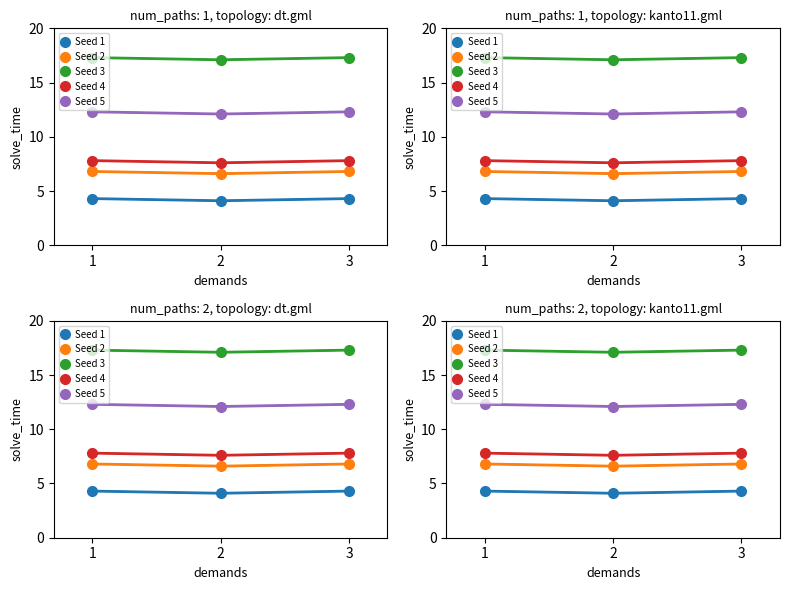

The Seed 4 series shows 7.6 at 2. True or false?

True